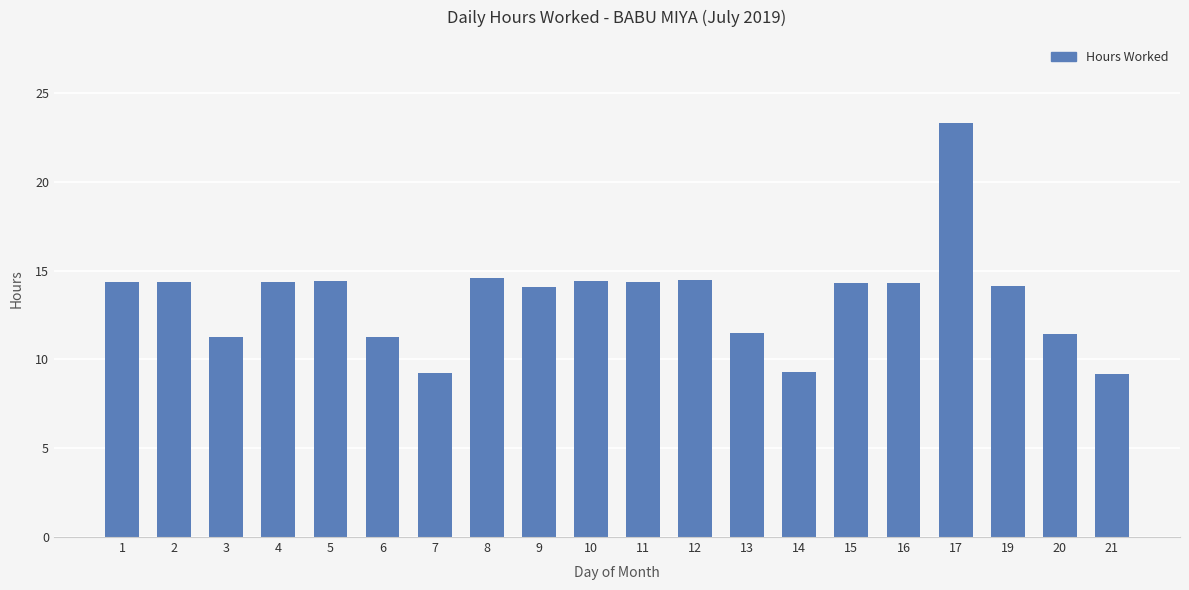

What is the sum of all values?

268.8